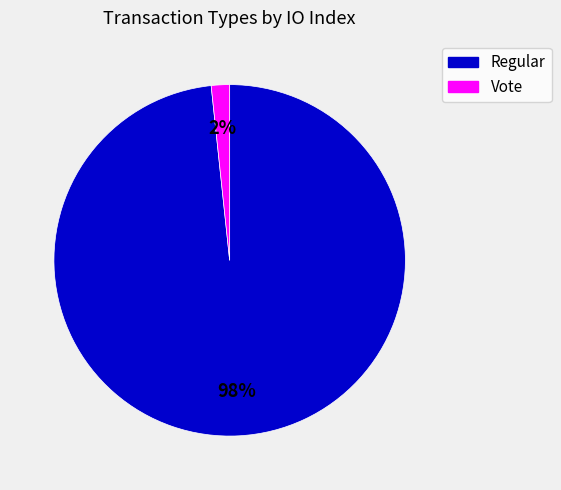

Is the sum of Vote and Regular greater than half?

Yes